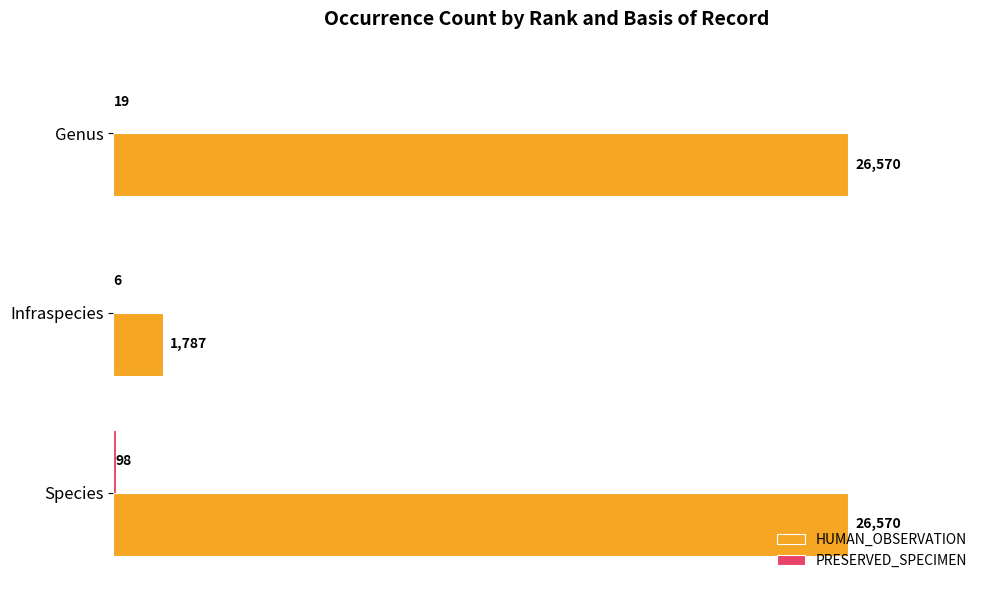

At which label is HUMAN_OBSERVATION closest to 14178?

Infraspecies